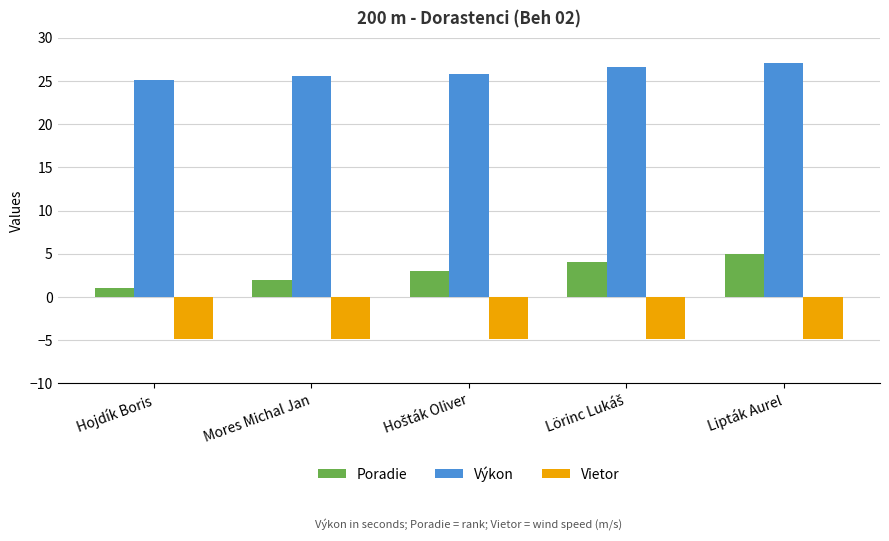

How many values in the Poradie series are below 3?

2